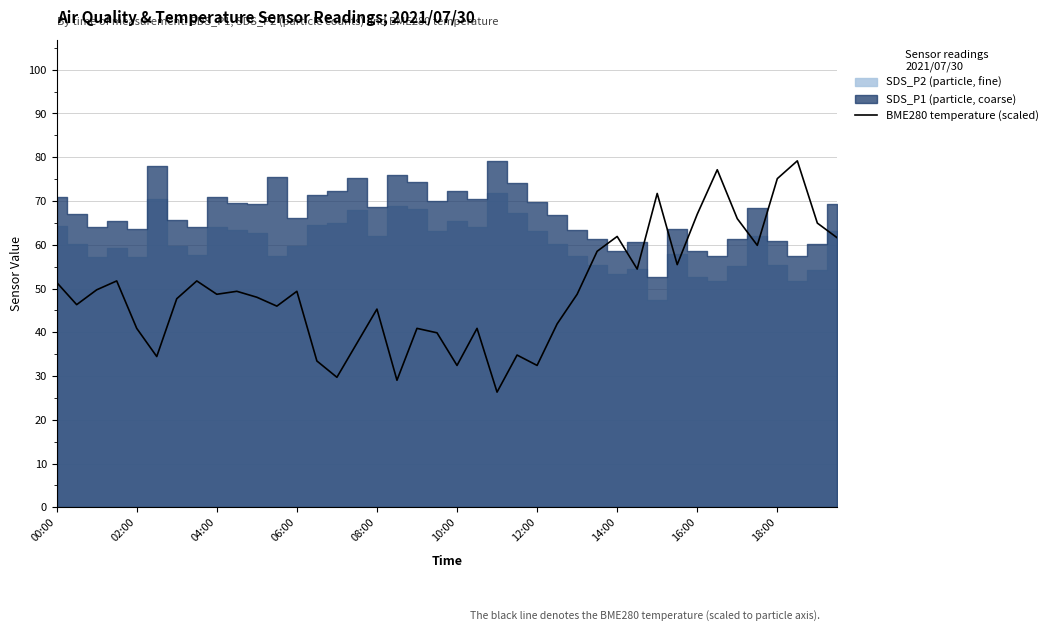

What is the greatest value displayed?

79.2